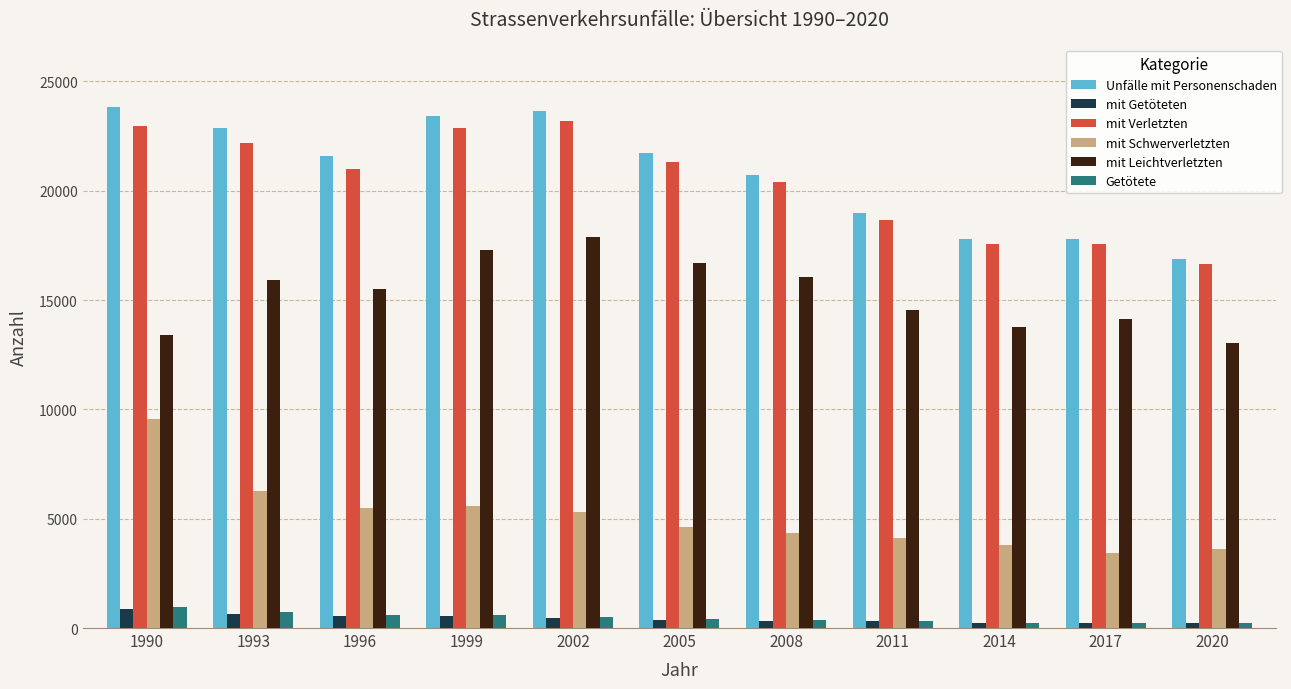

What is the average value of the Getötete series?

470